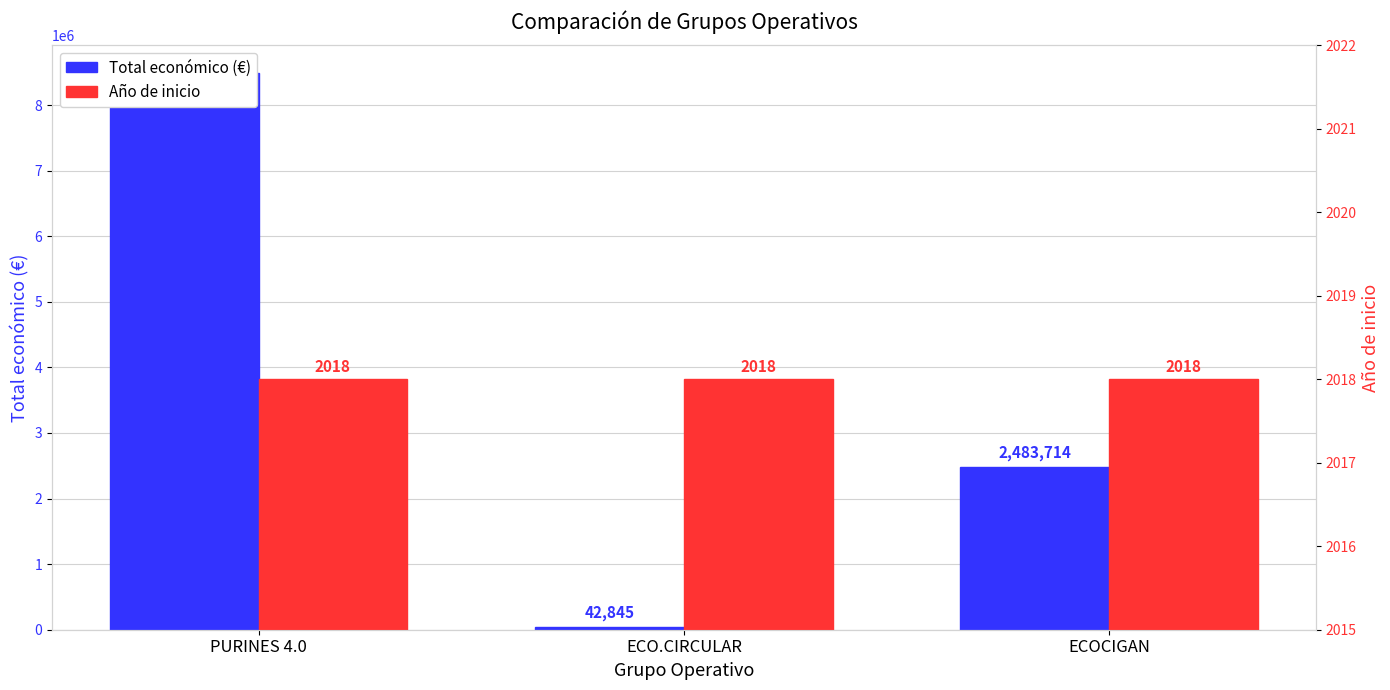

Is the value of Año de inicio at PURINES 4.0 greater than the value of Total económico (€) at ECOCIGAN?

No